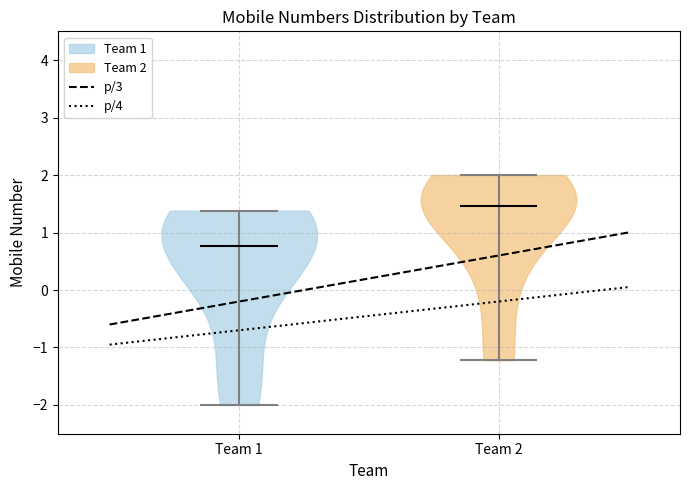

Where does the median line of the violin for Team 2 sit on the y-axis? The values are not printed on the chart, so give them approximately, as read against the axis.

1.5